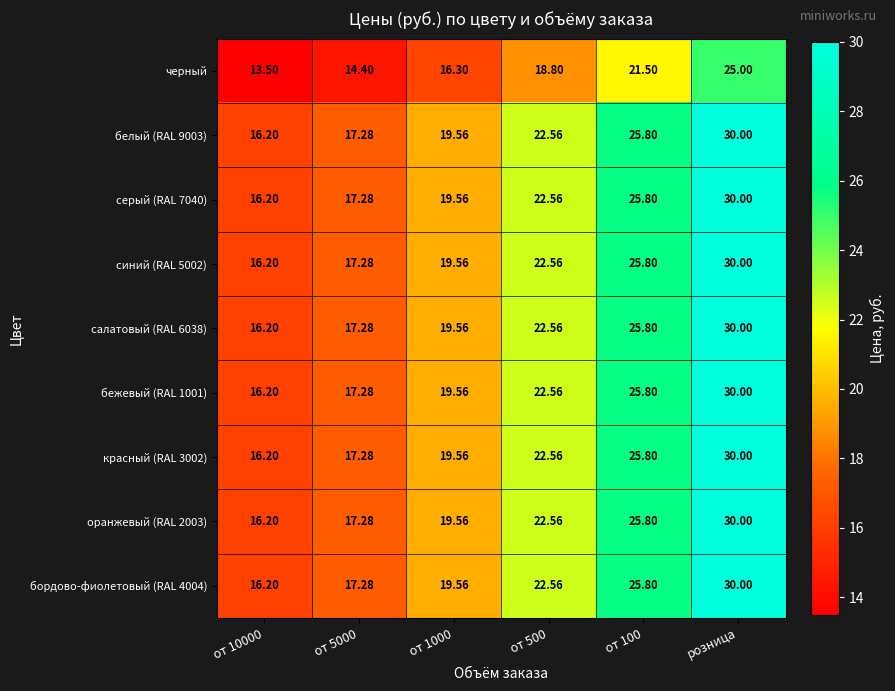

Is the value of серый (RAL 7040) at от 5000 greater than the value of салатовый (RAL 6038) at от 1000?

No